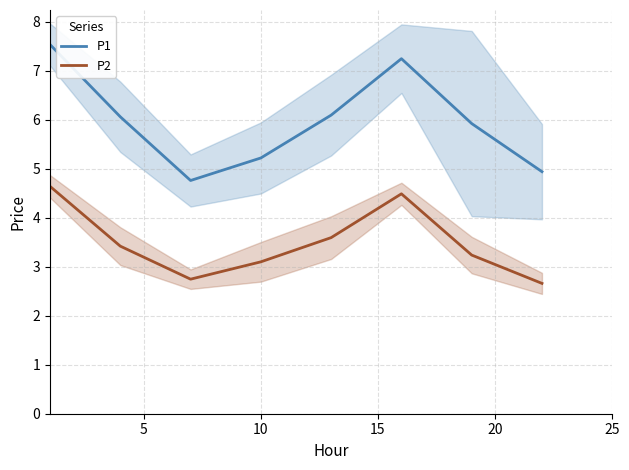

What is the lowest value of the P2 series?

2.7